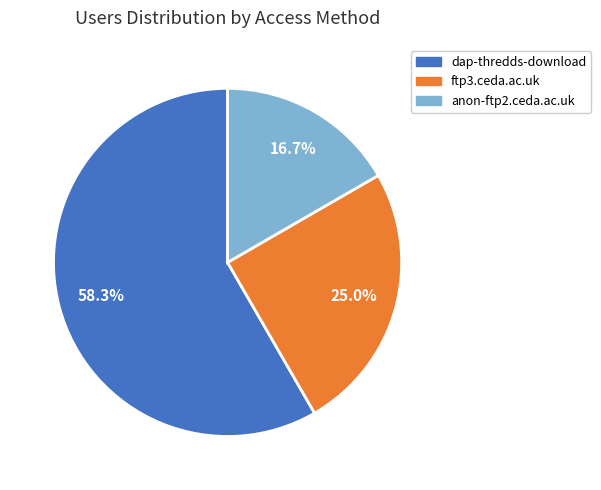

To the nearest percent, what is the average slice percentage?

33%